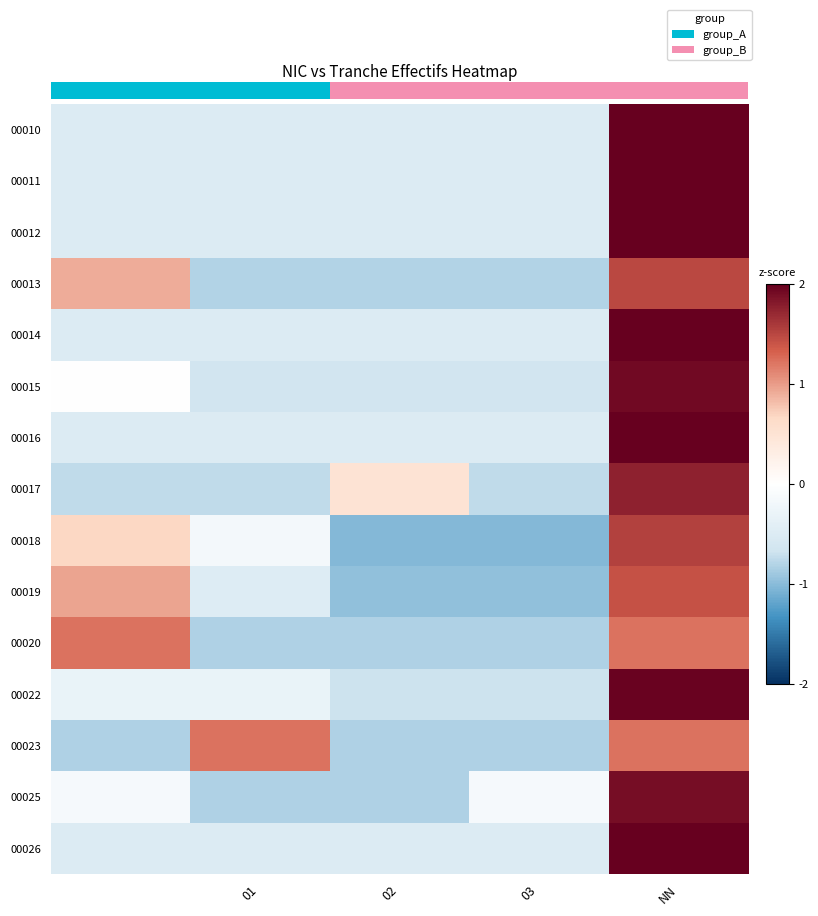

List the series in order of their peak value, lowest first.

00023, 00020, 00019, 00013, 00018, 00017, 00025, 00015, 00022, 00010, 00011, 00012, 00014, 00016, 00026